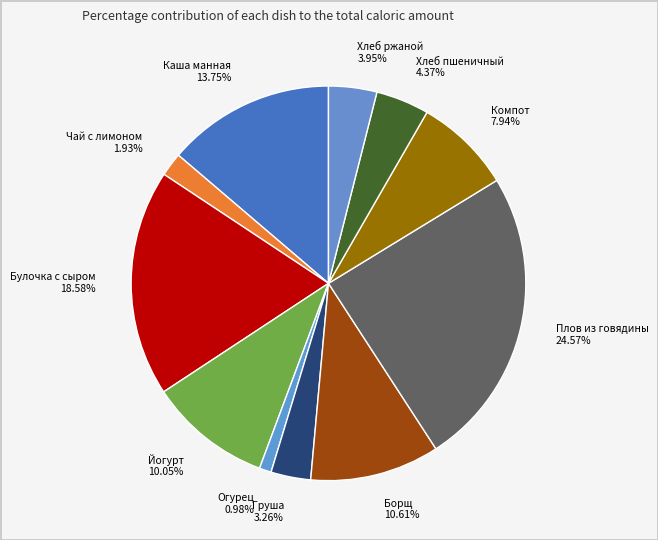

How much of the chart is everything except Груша?

96.7%